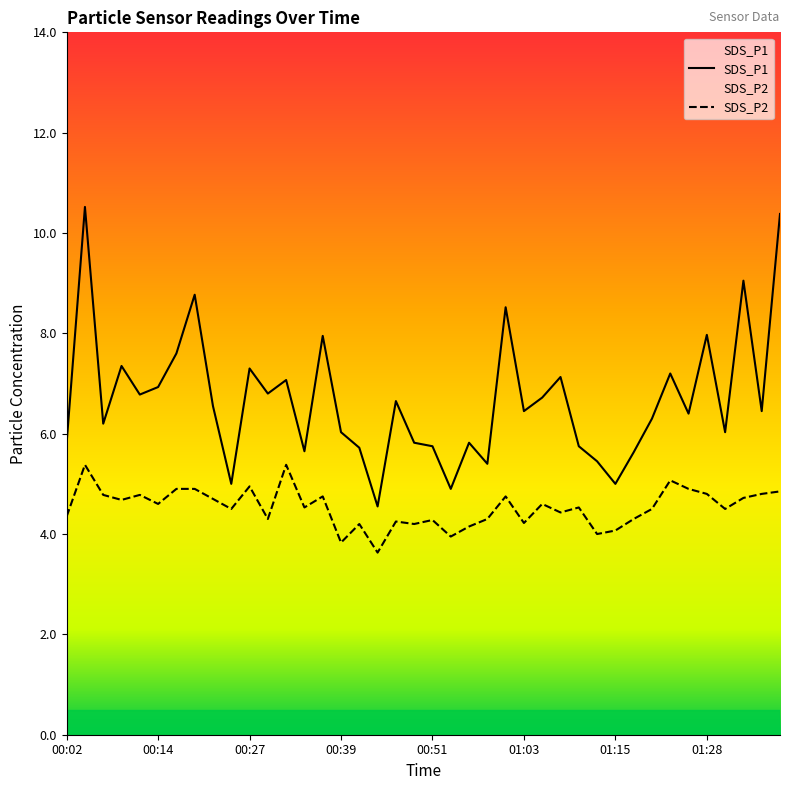

Is it true that SDS_P1 equals 7.6 at 00:17?

True